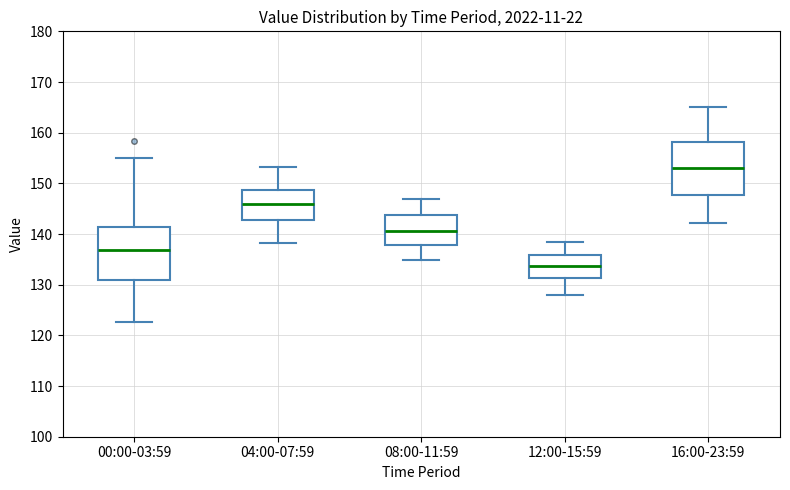

Reading left to right, read every box against the y-axis: the position of its median line, the range the box covers, and the ends of its whiskers. The values are not printed on the chart, so give them approximately, as read against the axis.

00:00-03:59: median 137, box 131 to 141, whiskers 123 to 155
04:00-07:59: median 146, box 143 to 149, whiskers 138 to 153
08:00-11:59: median 141, box 138 to 144, whiskers 135 to 147
12:00-15:59: median 134, box 131 to 136, whiskers 128 to 138
16:00-23:59: median 153, box 148 to 158, whiskers 142 to 165